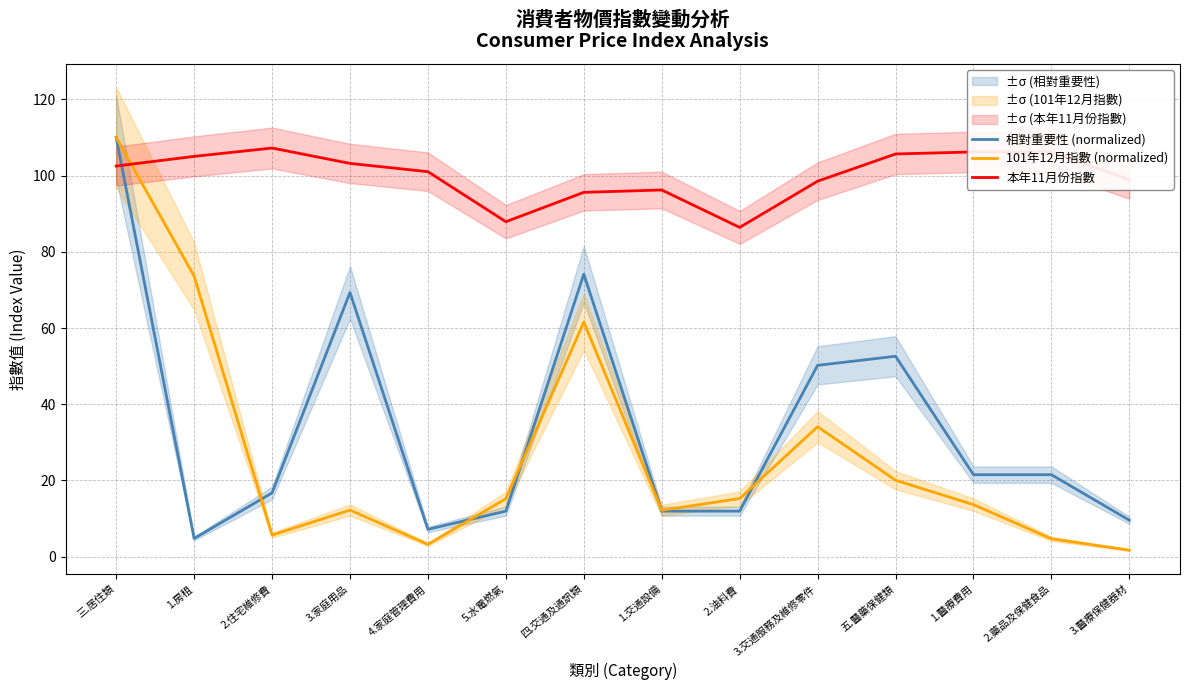

List the labels in order of 相對重要性 (normalized) value, smallest first.

1.房租, 4.家庭管理費用, 3.醫療保健器材, 5.水電燃氣, 1.交通設備, 2.油料費, 2.住宅維修費, 1.醫療費用, 2.藥品及保健食品, 3.交通服務及維修零件, 五.醫藥保健類, 3.家庭用品, 四.交通及通訊類, 三.居住類